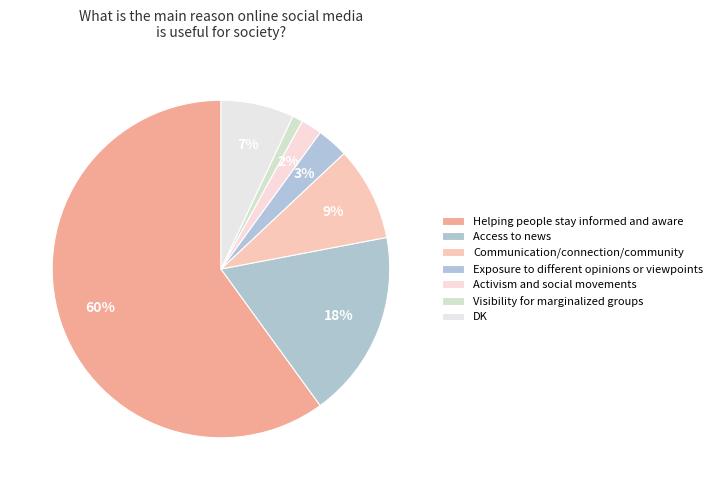

What portion of the pie excludes Helping people stay informed and aware?

40.0%